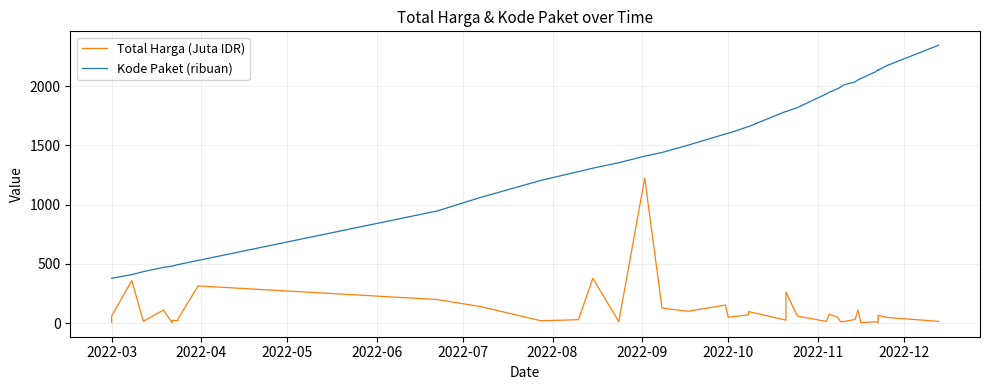

What is the difference between the maximum and minimum values in the Kode Paket (ribuan) series?

1968.1